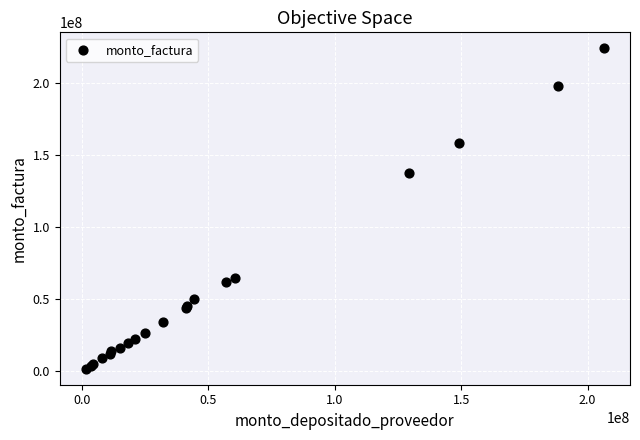

What Y value in the scatter plot is closest to 112725000?

137280000